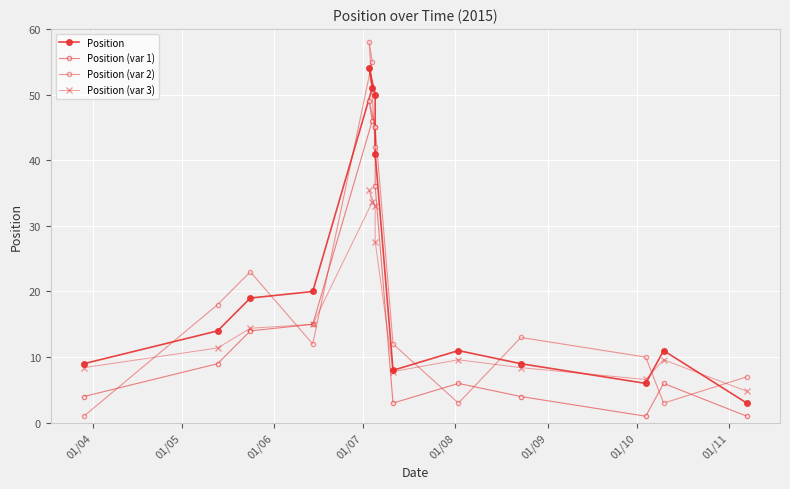

Which series ends up on top after the final intersection of Position (var 3) and Position (var 2)?

Position (var 2)